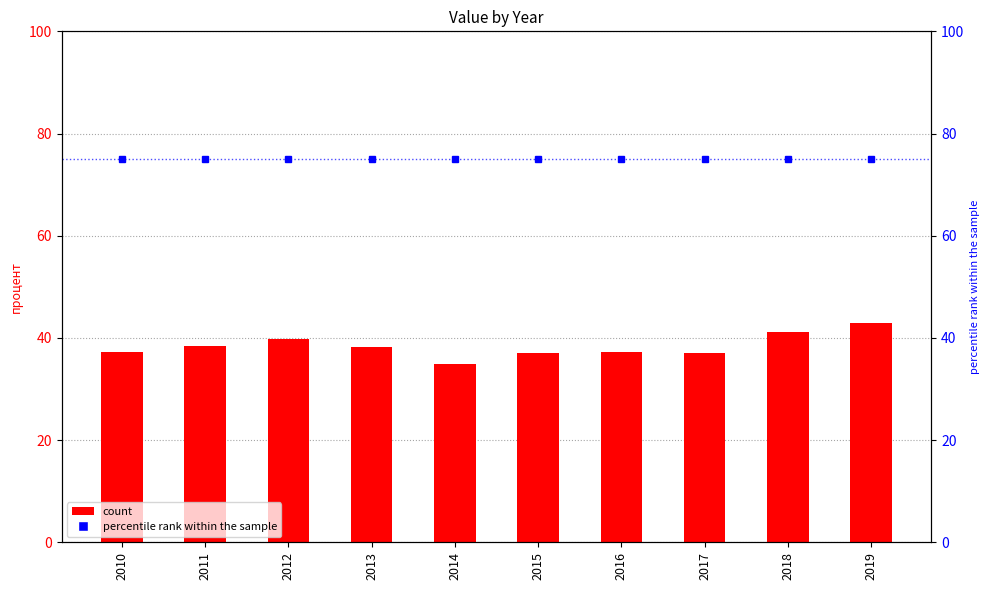

How many series are shown in this chart?

2